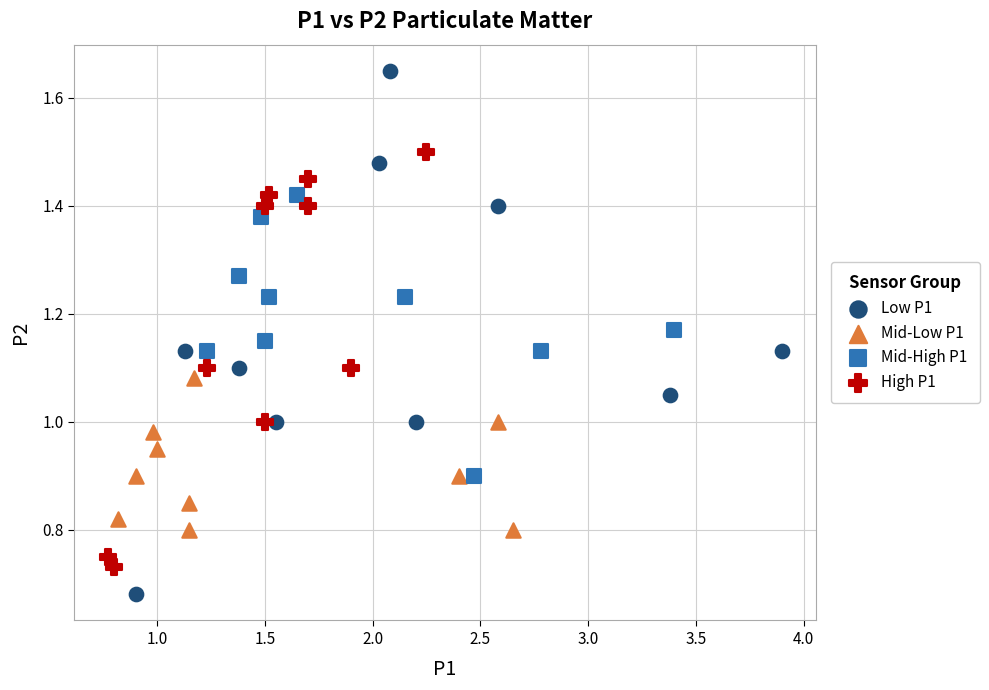

Which series reaches the maximum Y coordinate?

Low P1